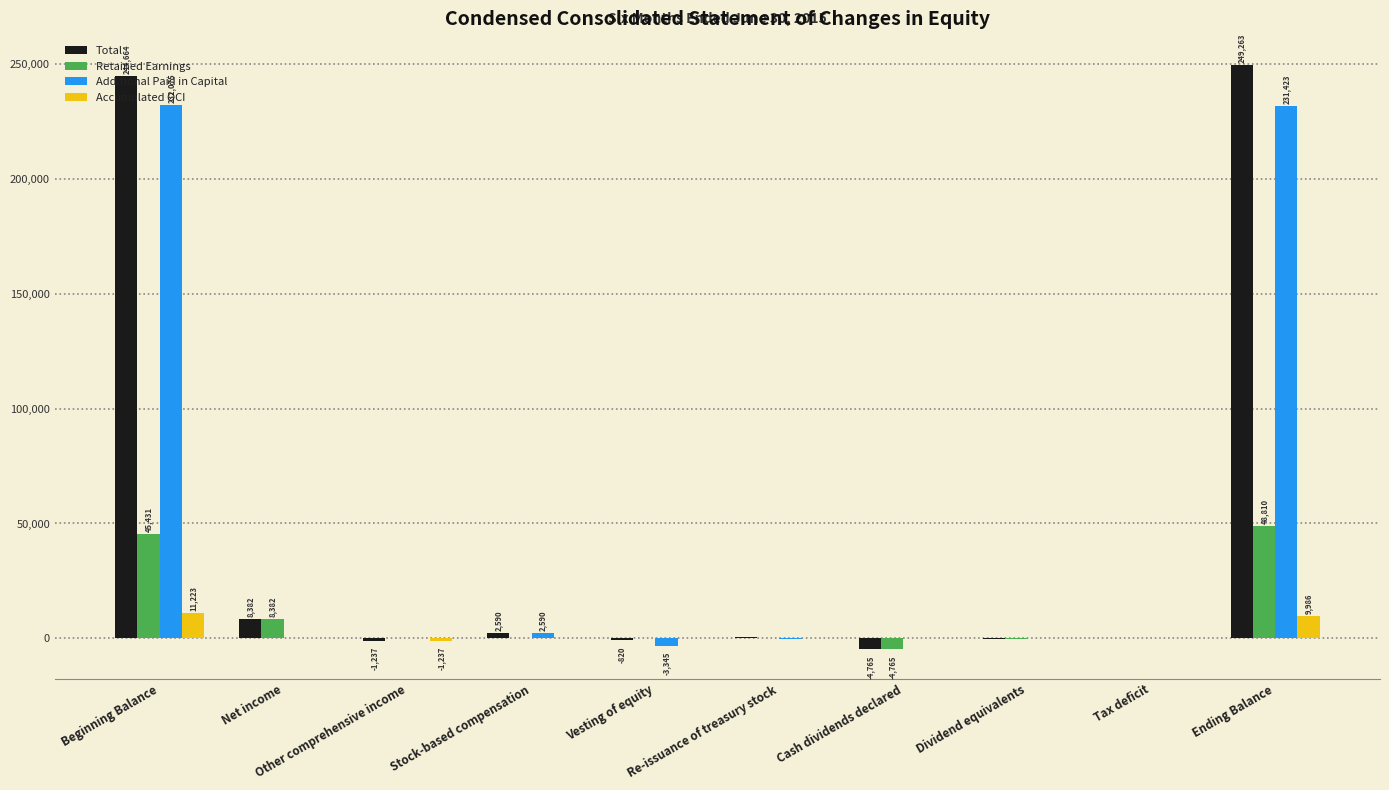

What is the sum of all Total values?

498526